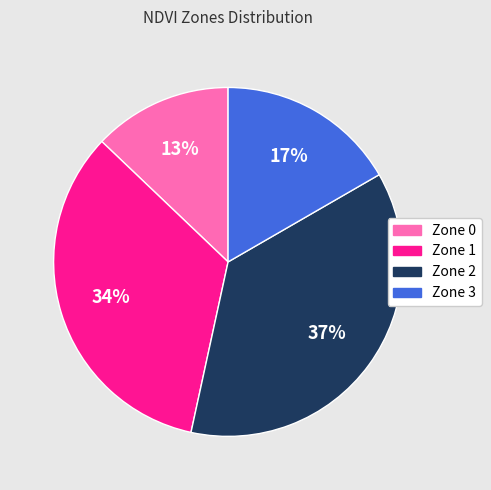

To the nearest percent, what percentage of the pie is Zone 0?

13%